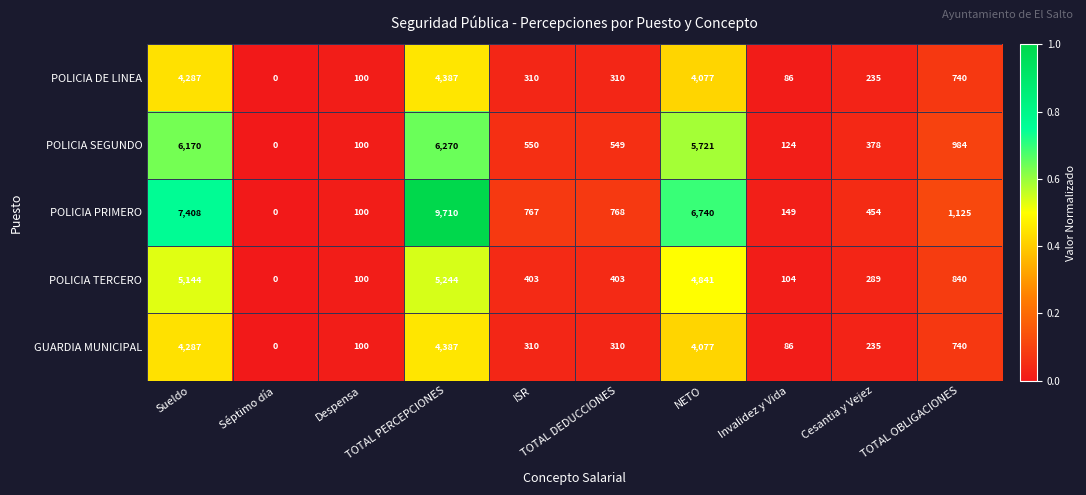

Count the number of data series in this chart.

5